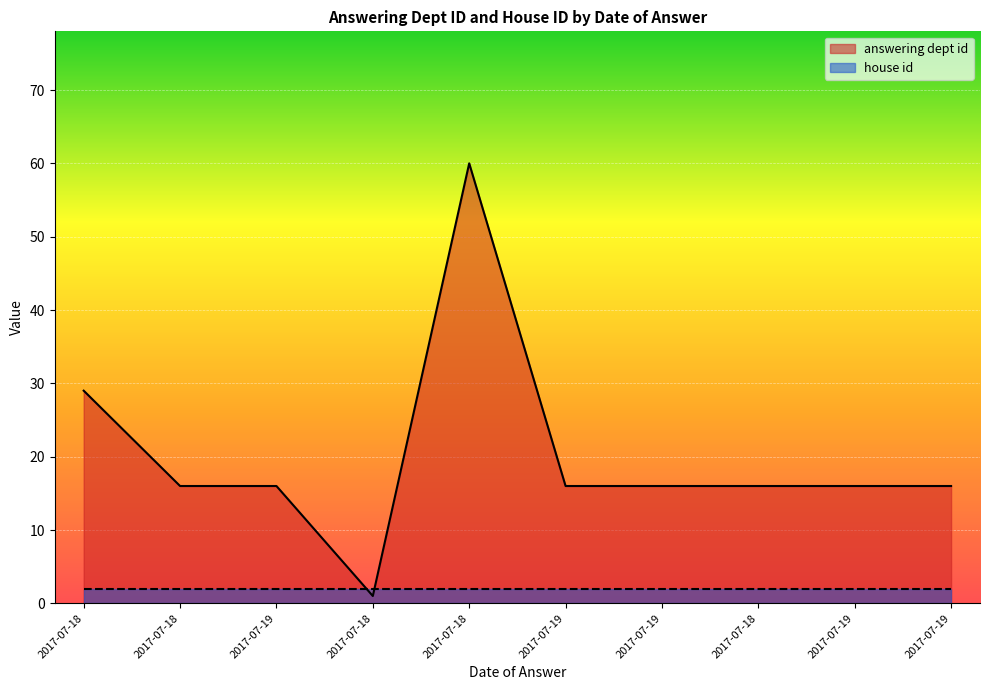

List the labels in order of value, smallest first.

2017-07-18, 2017-07-18, 2017-07-19, 2017-07-19, 2017-07-19, 2017-07-18, 2017-07-19, 2017-07-19, 2017-07-18, 2017-07-18